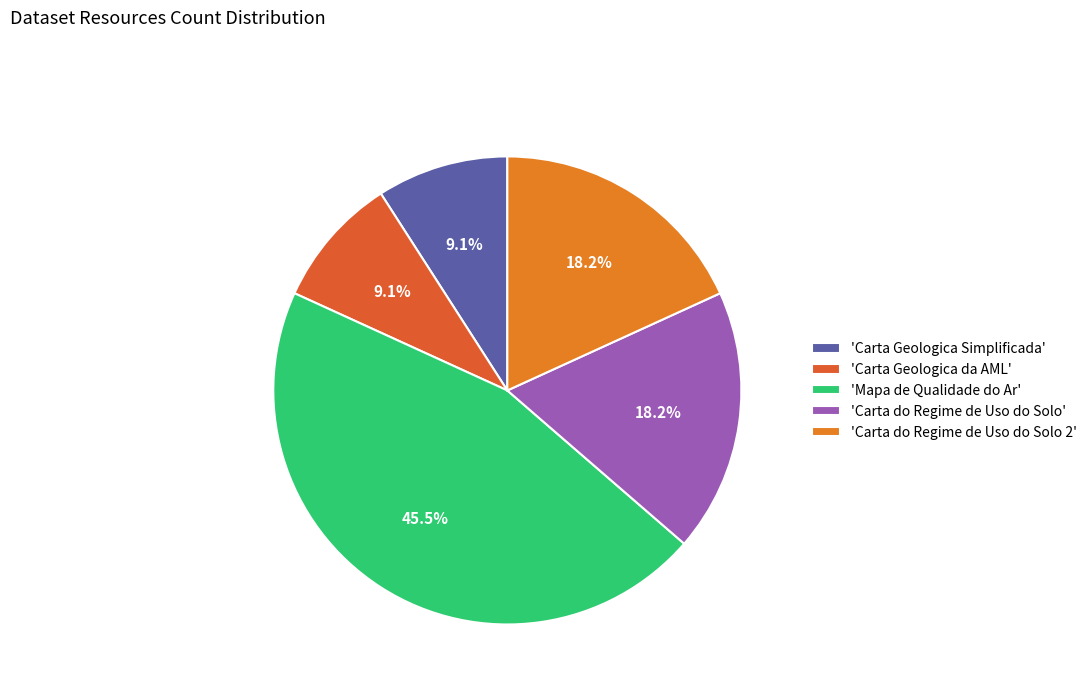

To the nearest percent, what is the difference between the largest and smallest slice percentages?

36%